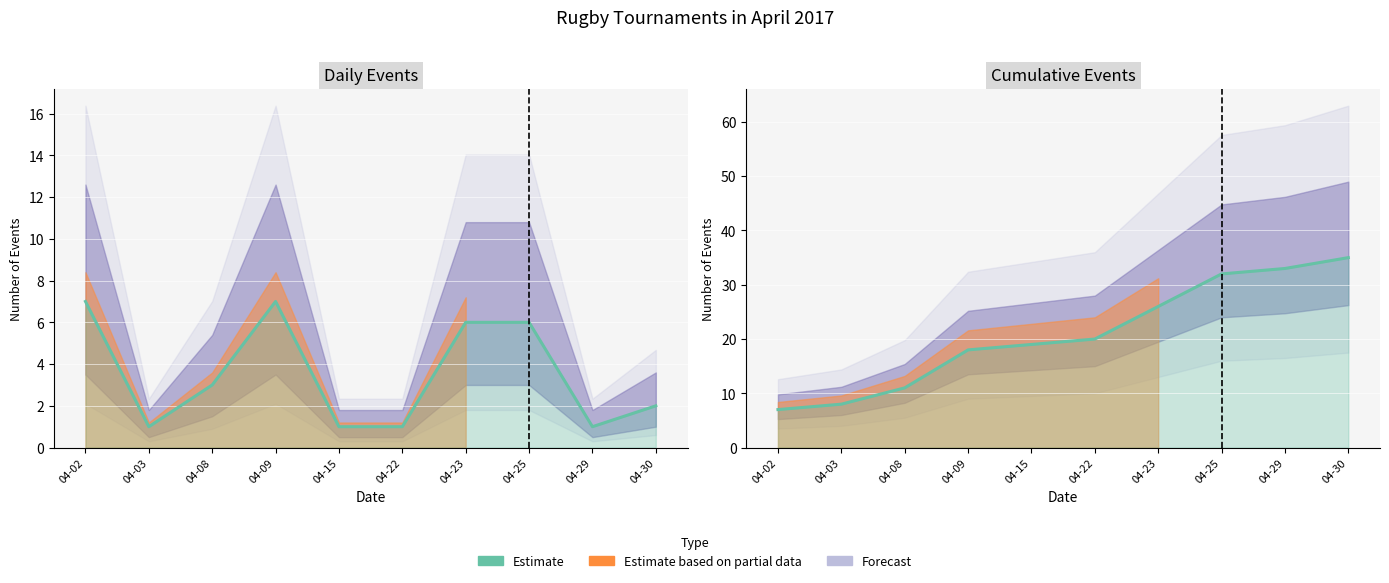

What is the change in value from 04-25 to 04-30?

+3